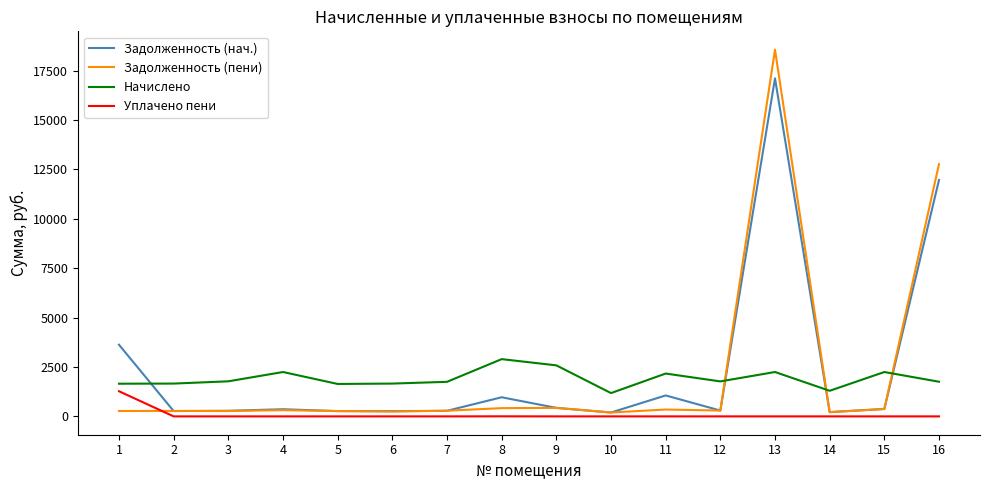

Which series has the largest range (max minus min)?

Задолженность (пени)